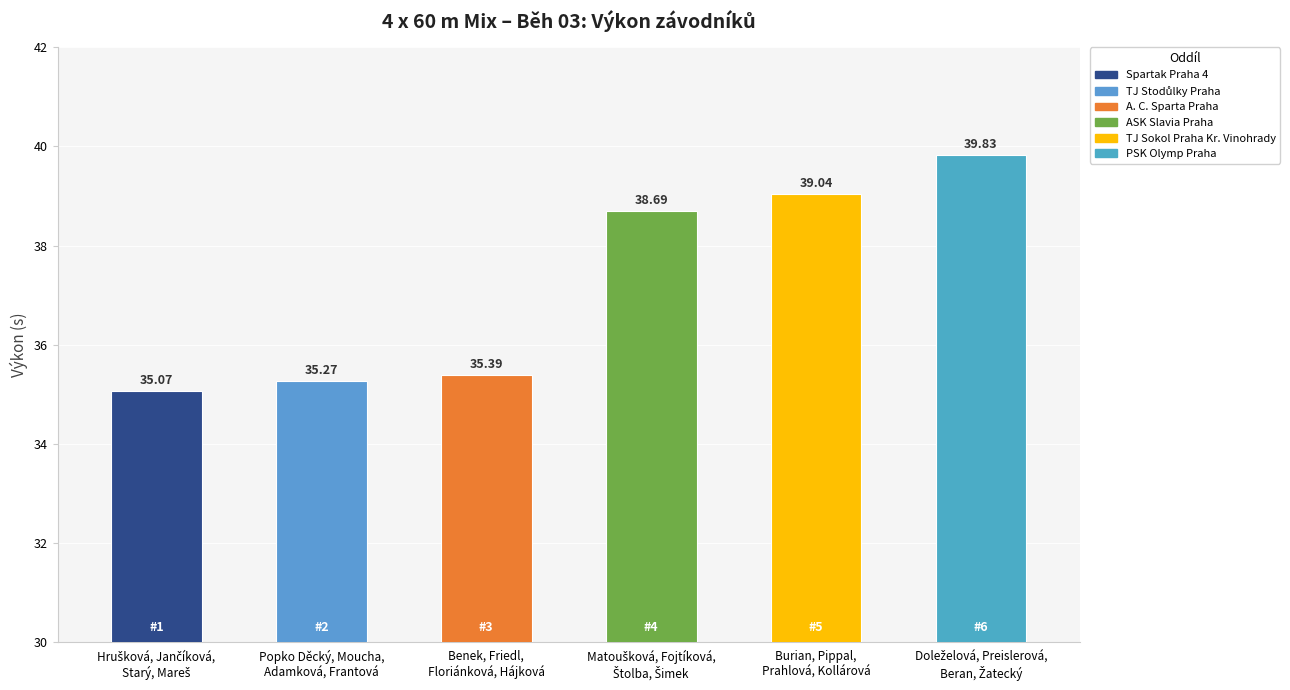

What is the label of the 2nd bar from the right?

Burian, Pippal,
Prahlová, Kollárová